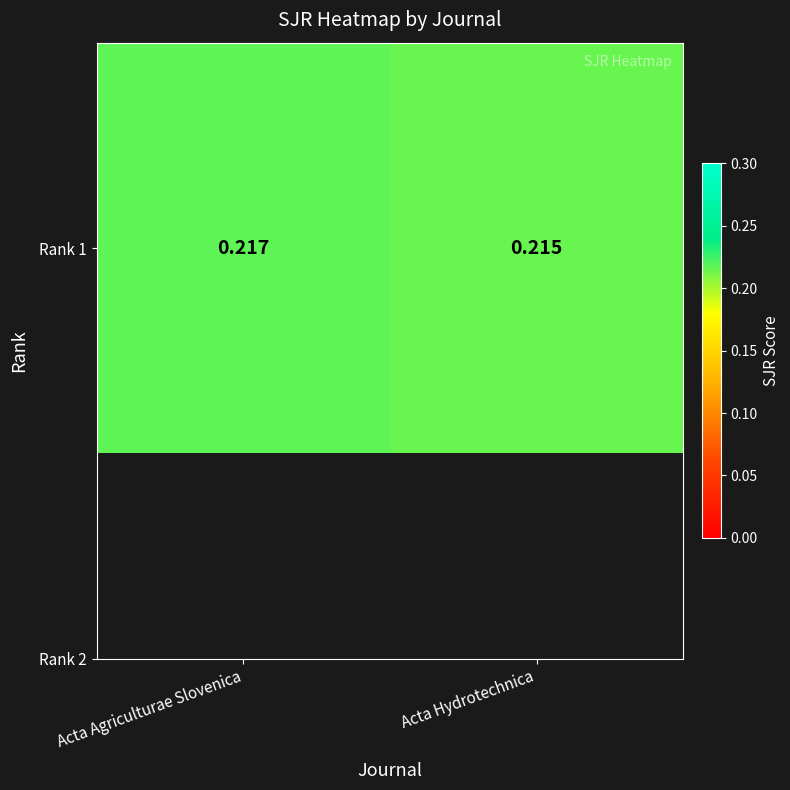

Rank the categories by value from lowest to highest.

Acta Hydrotechnica, Acta Agriculturae Slovenica